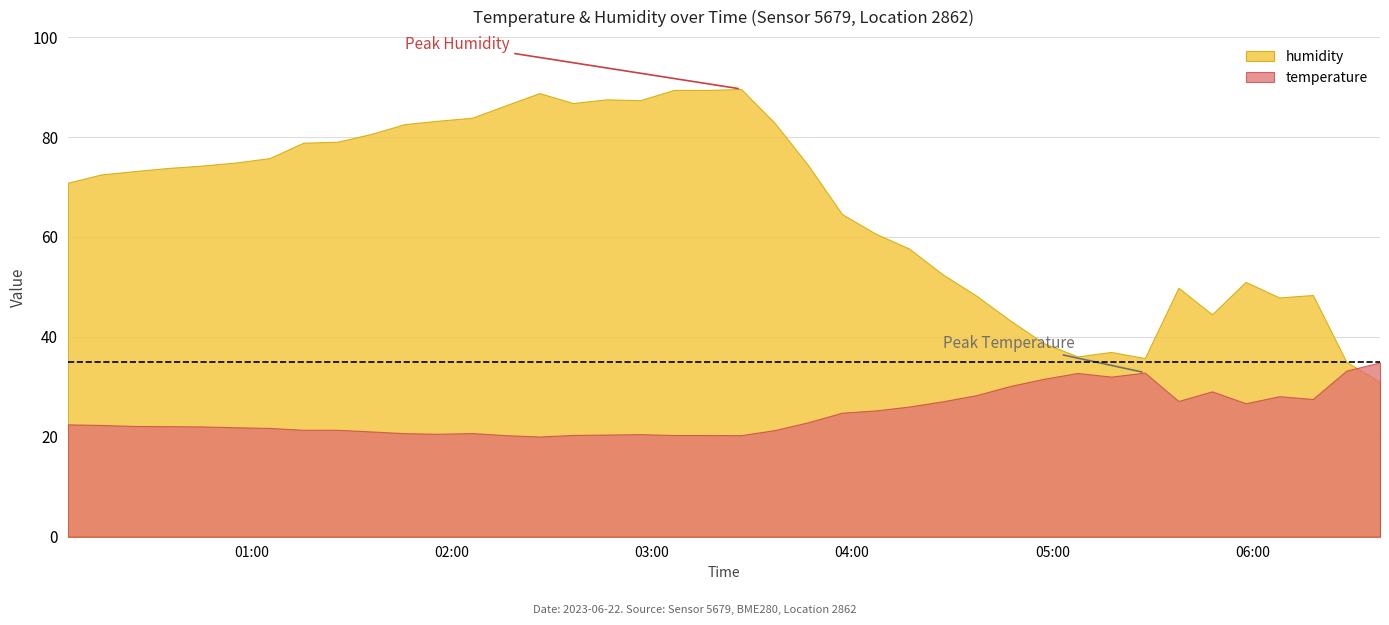

How many lines are shown in the chart?

2